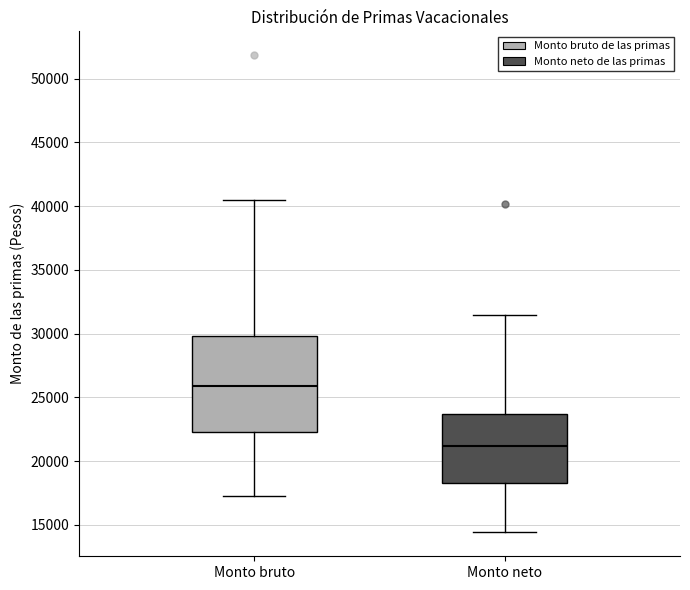

Which box's median line is the lowest?

Monto neto